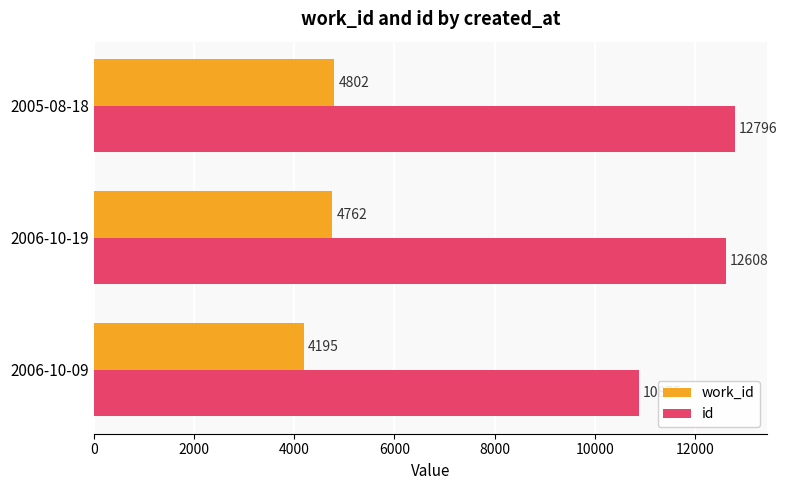

What is the minimum value for work_id?

4195